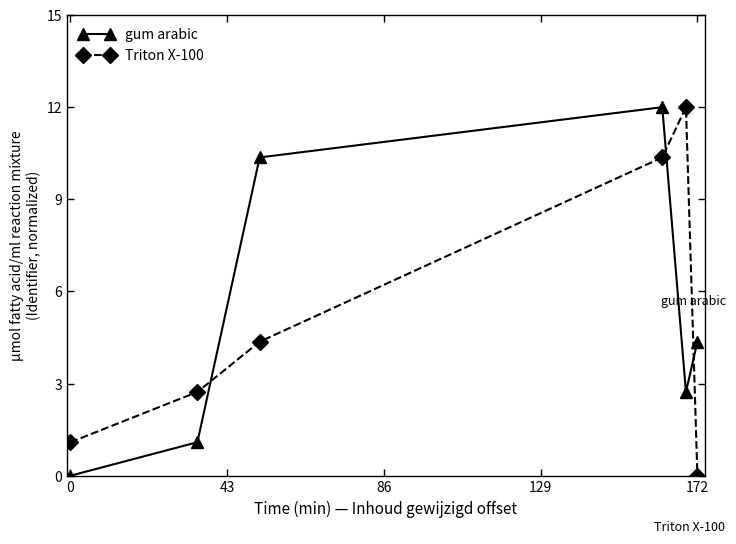

Is this an area chart (filled region under the line)?

No